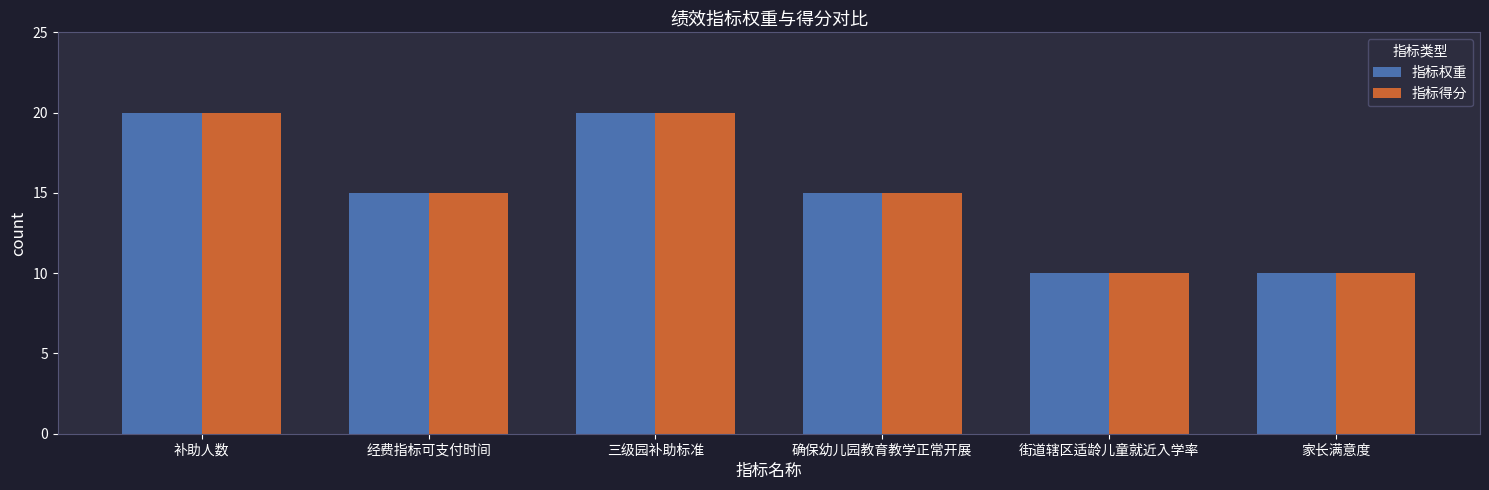

What is the greatest value displayed?

20